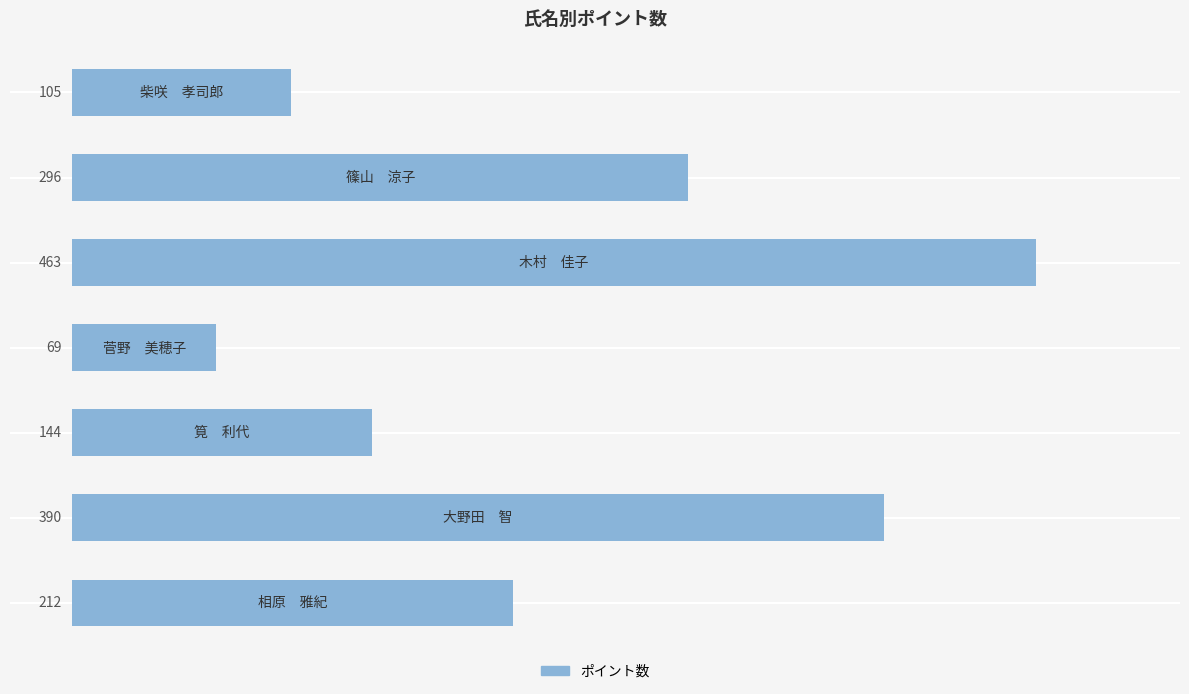

What is the smallest value displayed?

69